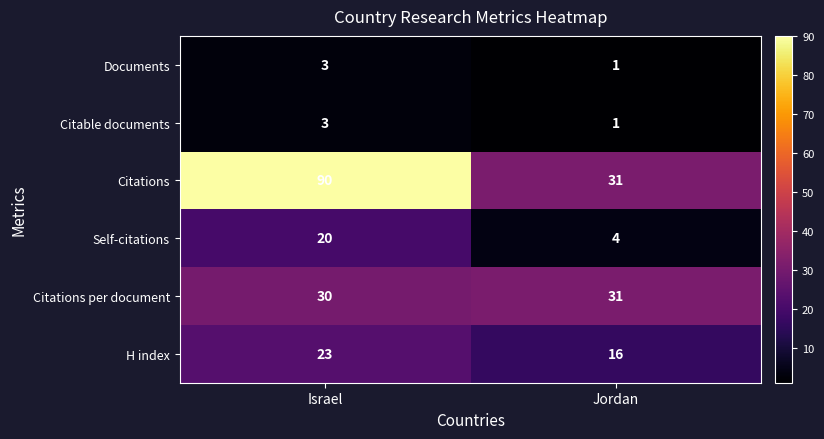

Which label corresponds to the largest value in the chart?

Israel